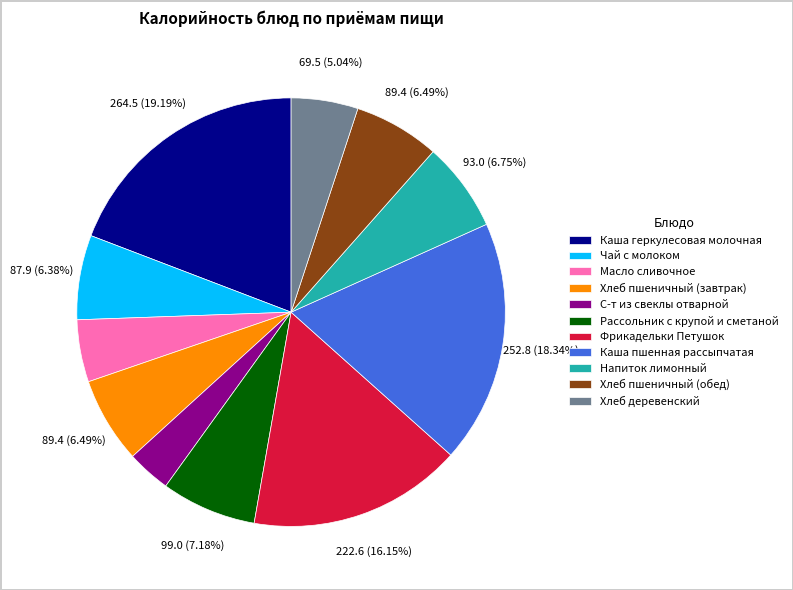

How many slices are in this pie chart?

11